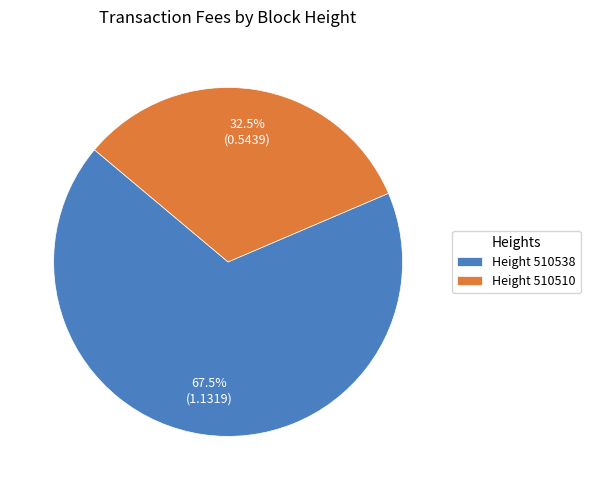

Which has a higher value, Height 510538 or Height 510510?

Height 510538